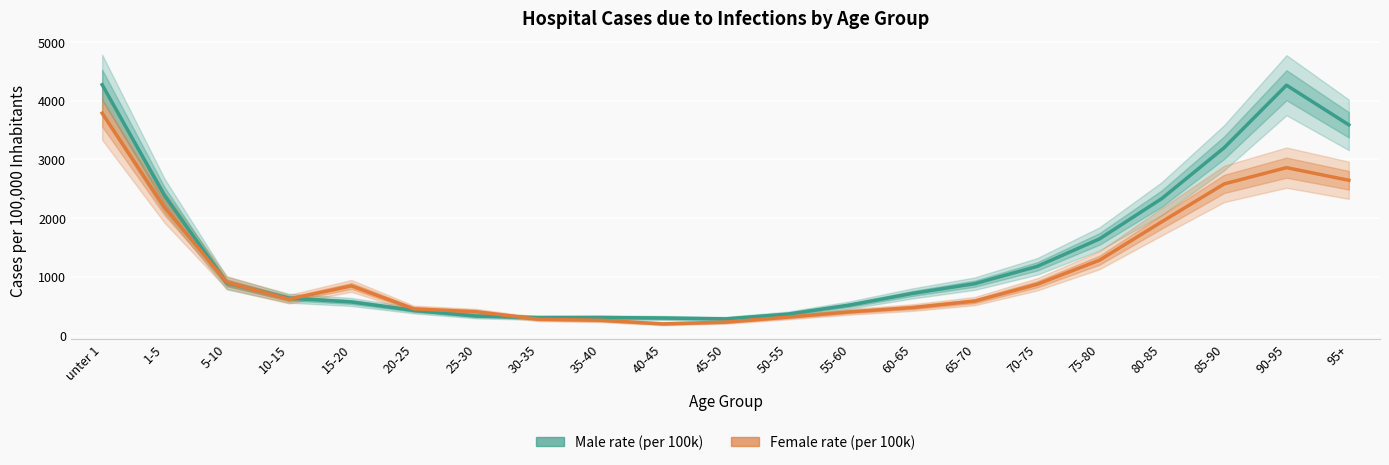

Which series changed the most between 35-40 and 45-50?

Female rate (per 100k)